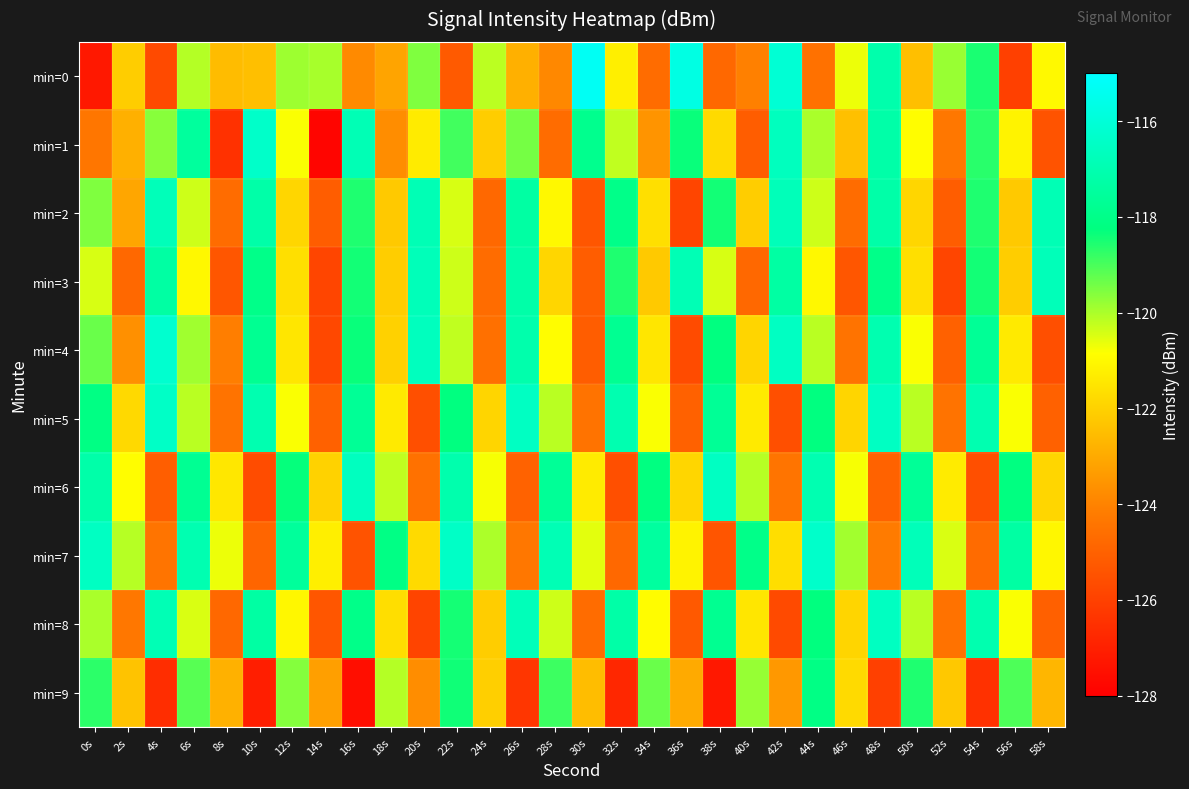

Rank the series by their maximum value, from lowest to highest.

min=9, min=2, min=3, min=8, min=6, min=5, min=1, min=7, min=4, min=0